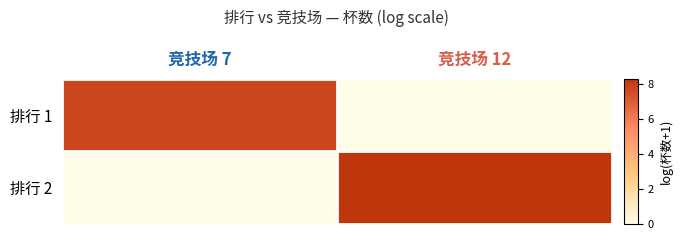

Reading left to right, transcribe all the data shown in this chart.

排行 1: 竞技场 7=7.7	竞技场 12=0.0
排行 2: 竞技场 7=0.0	竞技场 12=8.3